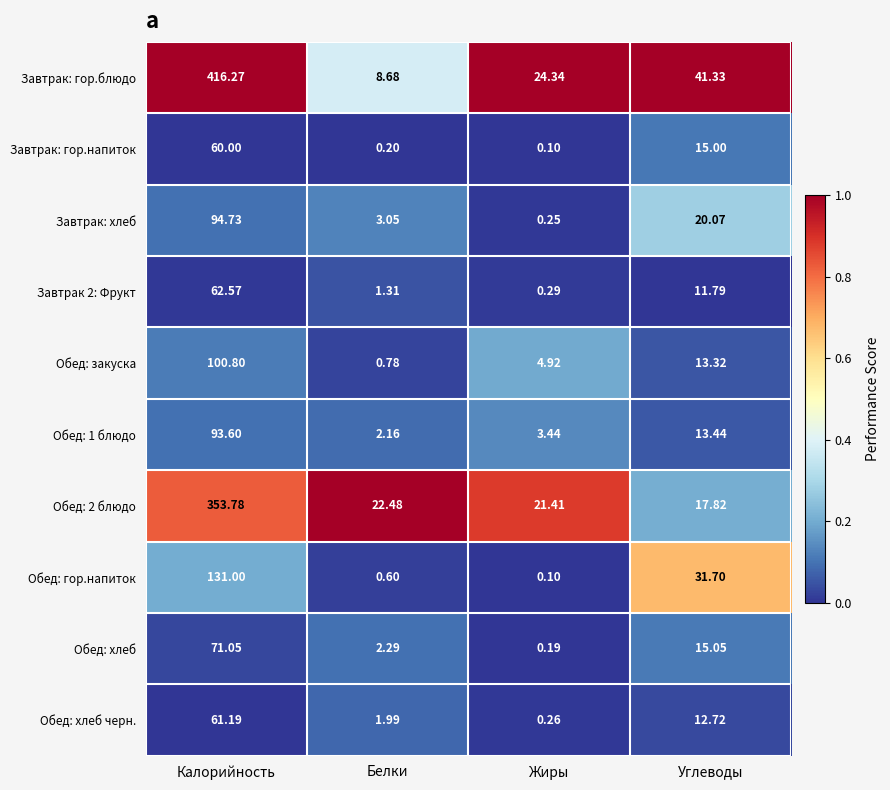

Which series changed the most between Калорийность and Белки?

Завтрак: гор.блюдо